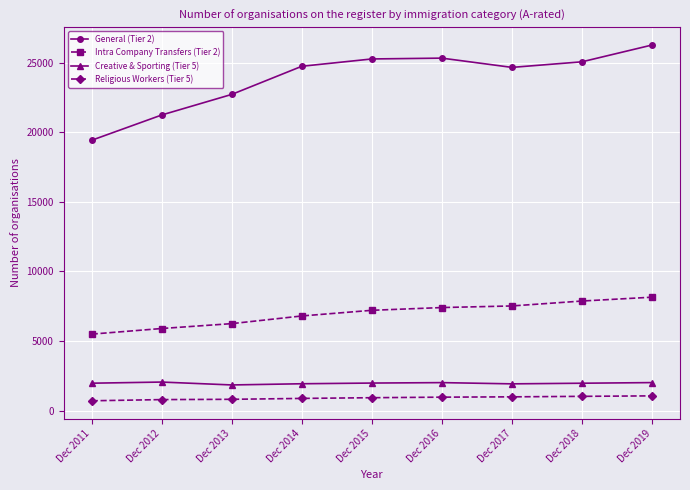

List the series in order of their peak value, lowest first.

Religious Workers (Tier 5), Creative & Sporting (Tier 5), Intra Company Transfers (Tier 2), General (Tier 2)